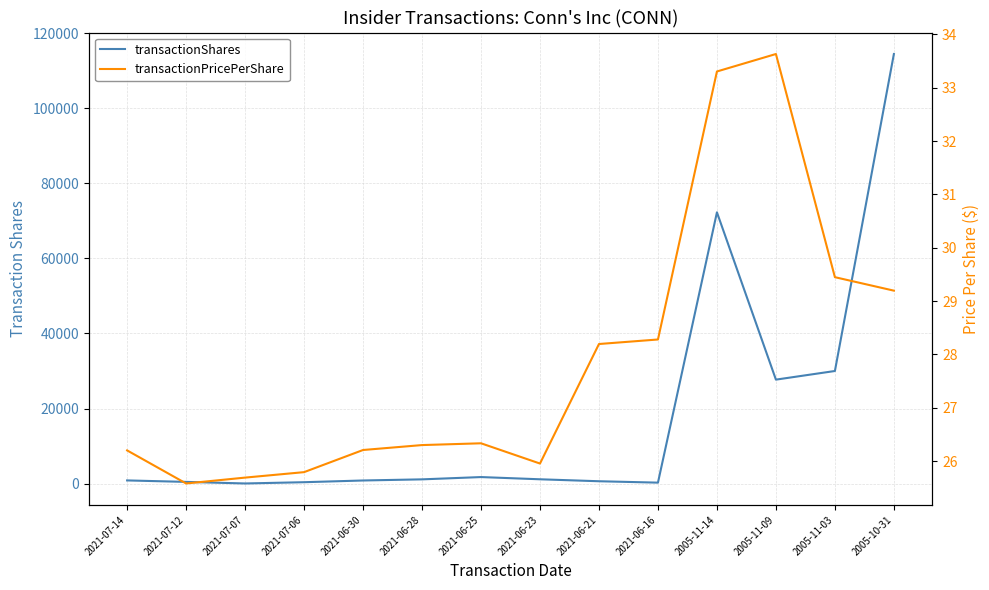

The value of transactionShares at 2005-10-31 is 169927.6. True or false?

False